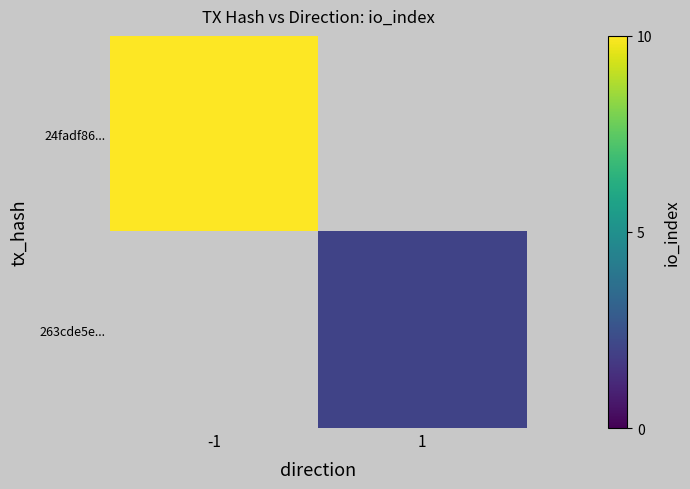

Which label corresponds to the smallest value in the chart?

1